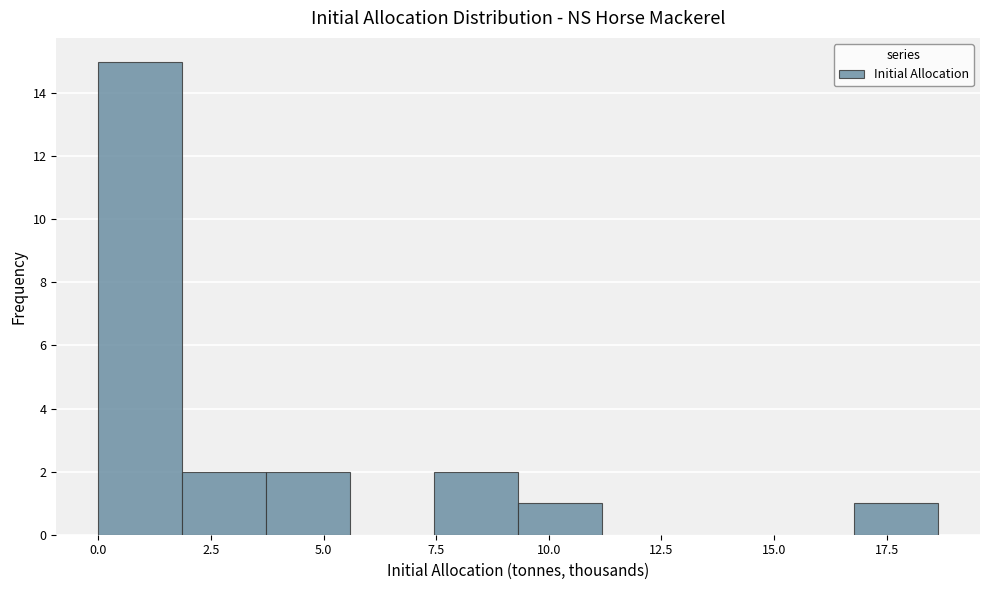

Read against the x-axis, roughly where is the centre of the tallest bar?

1.0